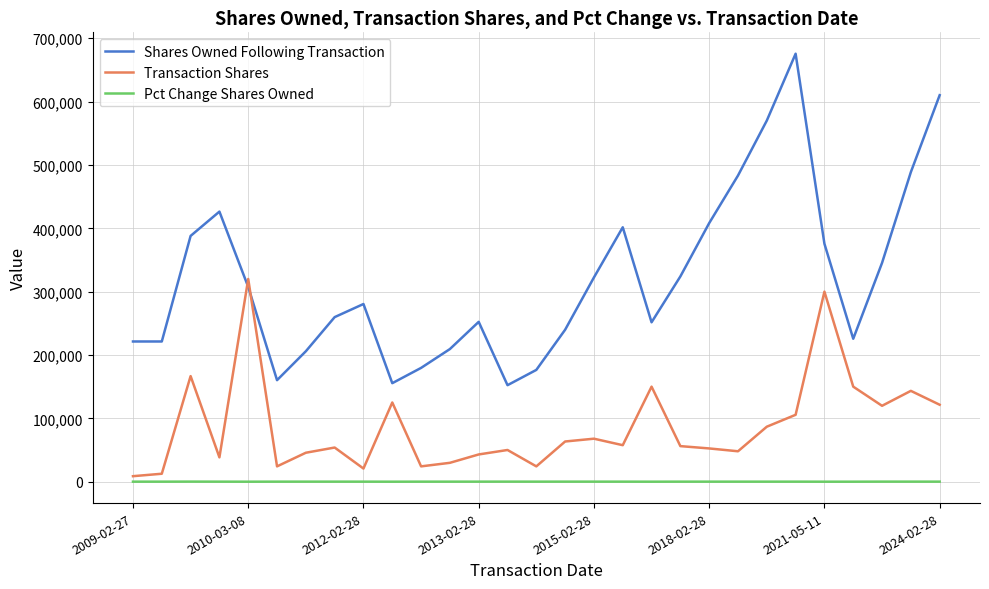

Which series has the largest range (max minus min)?

Shares Owned Following Transaction